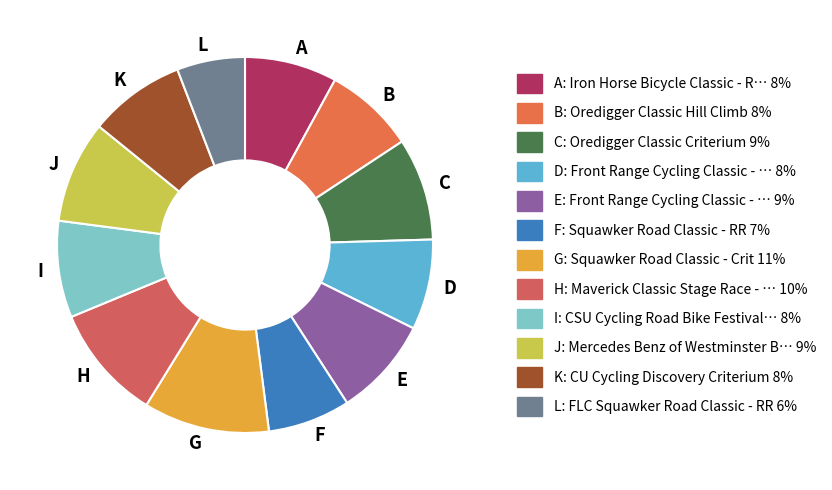

Does any single category account for the majority?

No